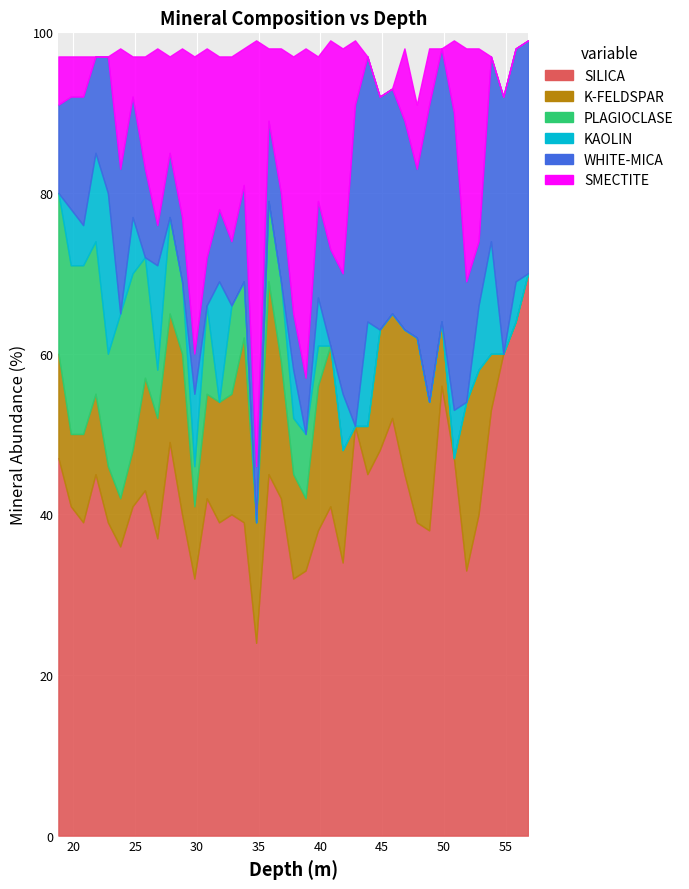

The K-FELDSPAR series shows 5 at 34.8. True or false?

False